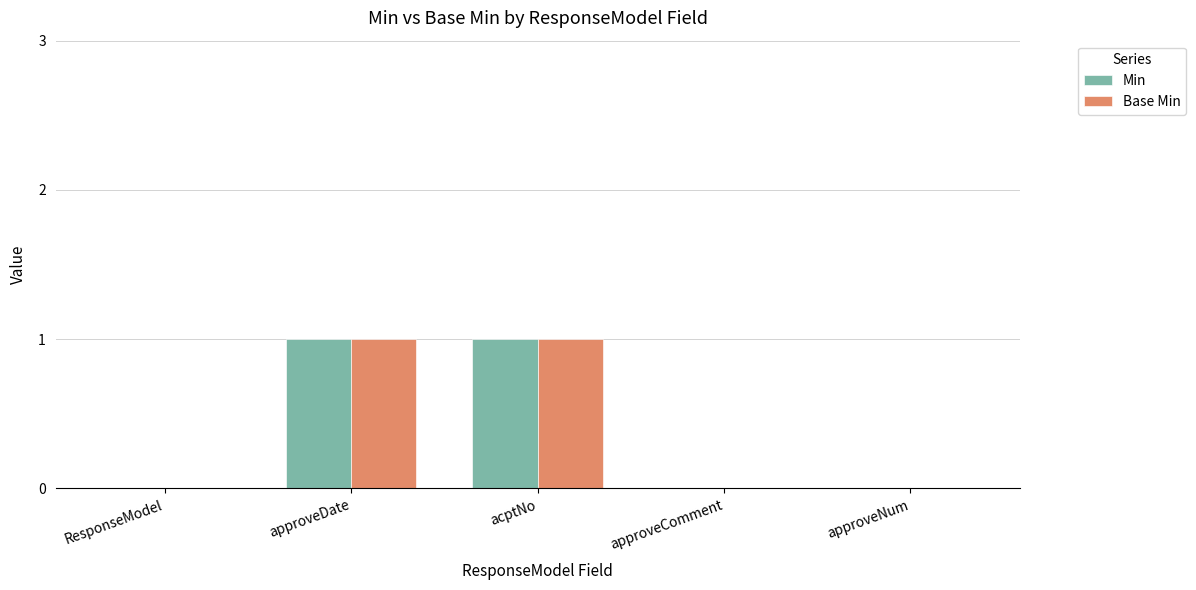

Is the value of Base Min at approveNum greater than the value of Min at approveDate?

No